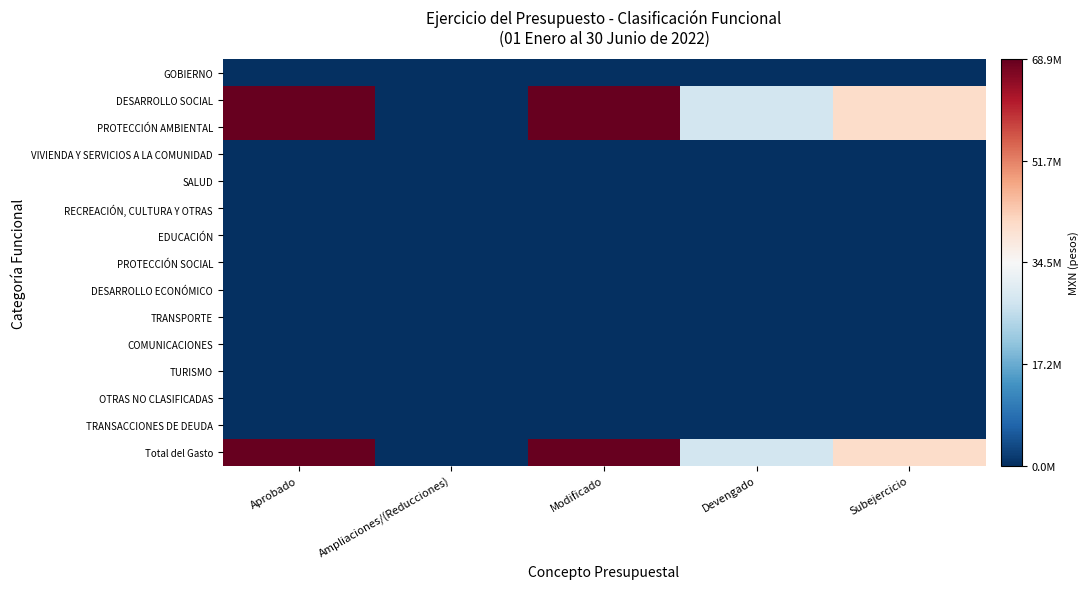

Between Subejercicio and Modificado, which is larger?

Subejercicio